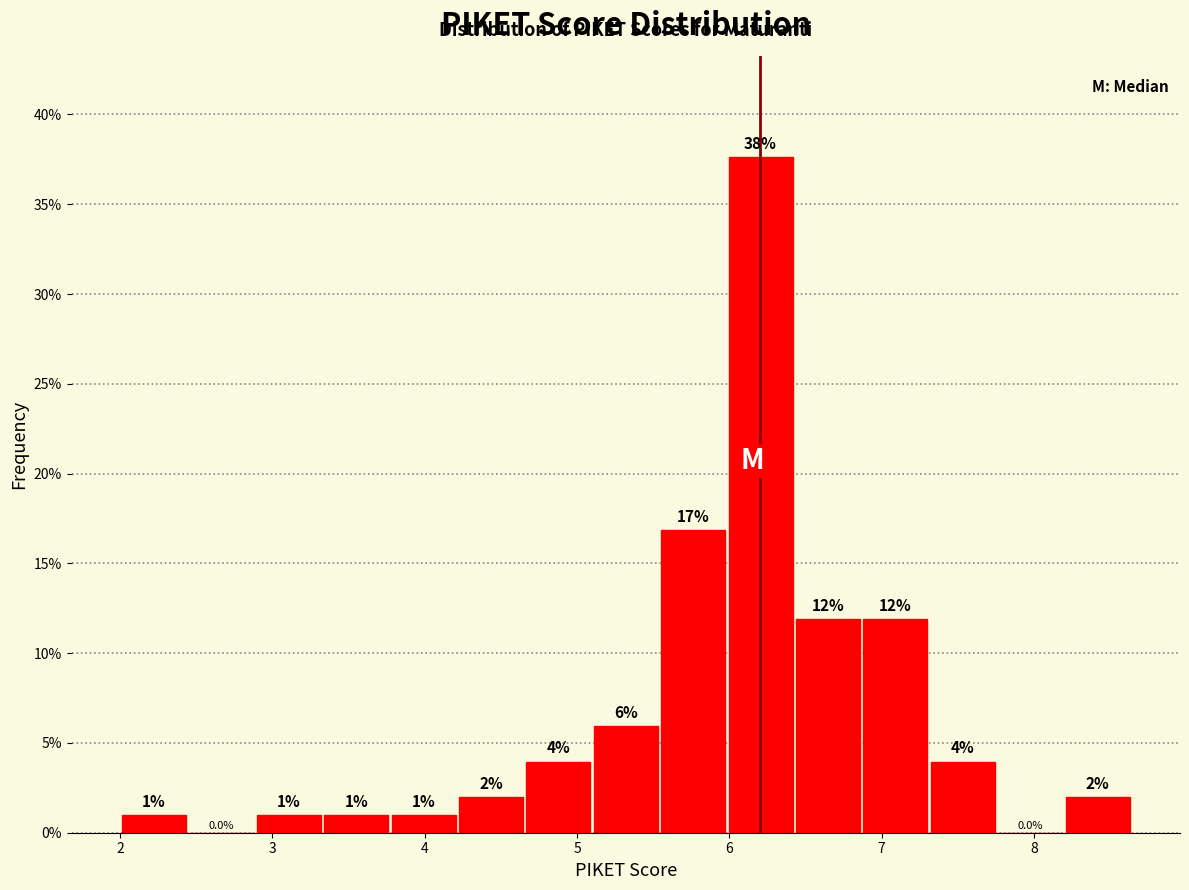

Over which range of the x-axis is the bar tallest?

6.0 to 6.4